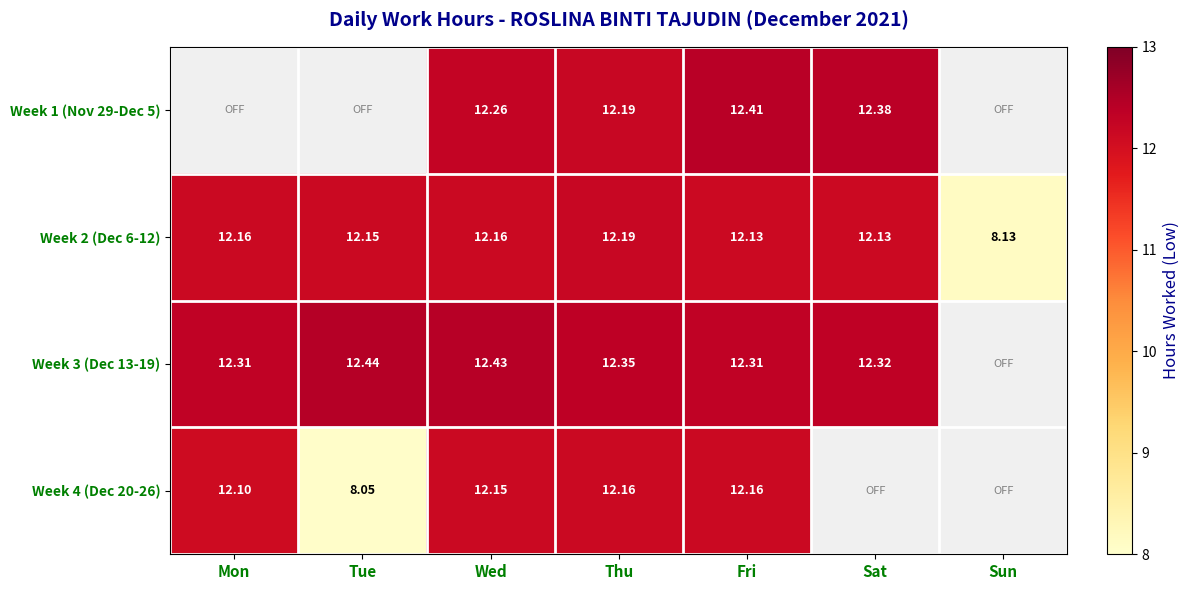

What is the sum of the Week 1 (Nov 29-Dec 5) values at Sat and Wed?

24.6